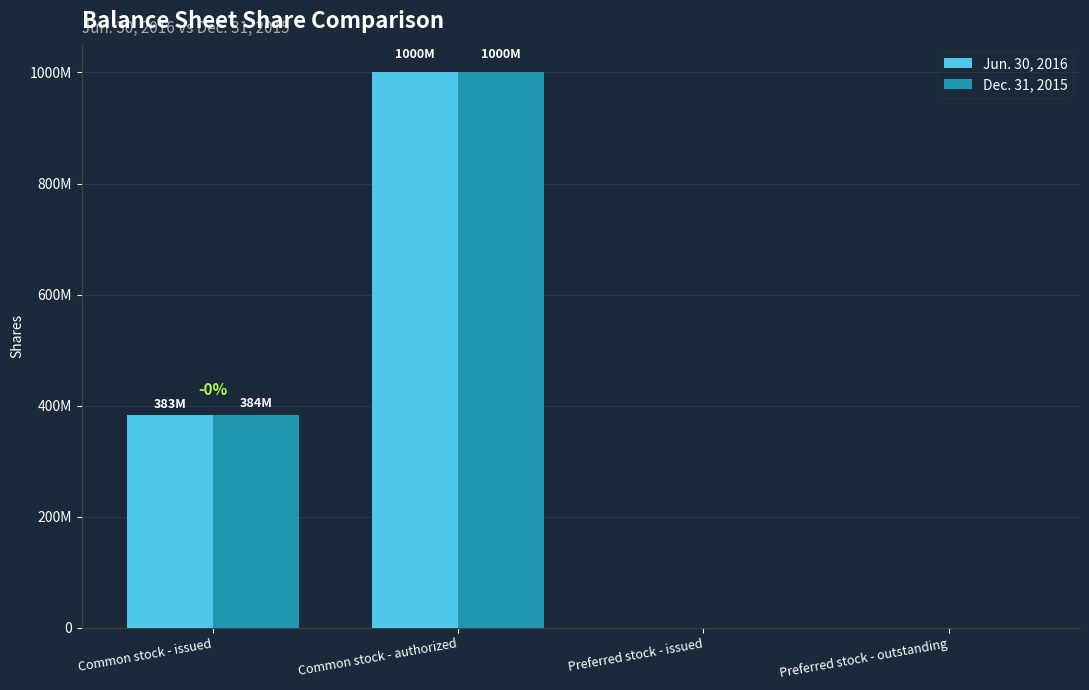

List the series in order of their peak value, highest first.

Jun. 30, 2016, Dec. 31, 2015